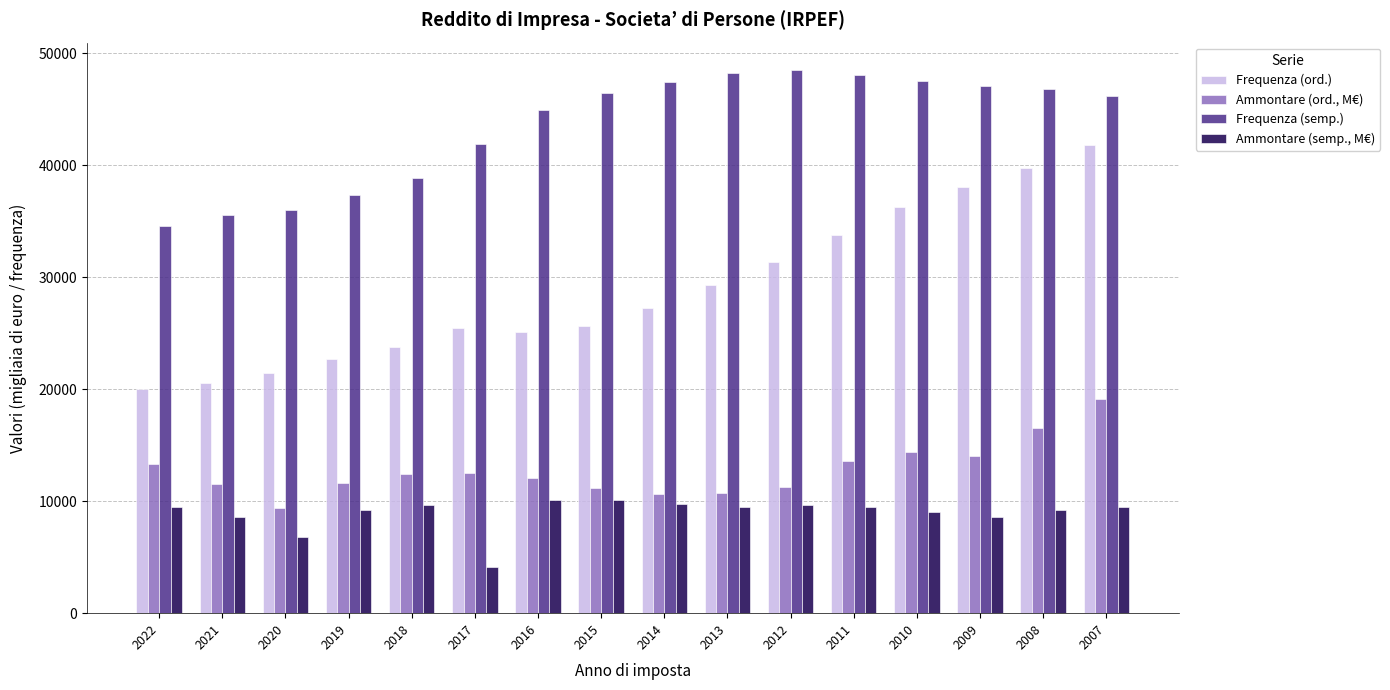

Which series changed the most between 2021 and 2015?

Frequenza (semp.)